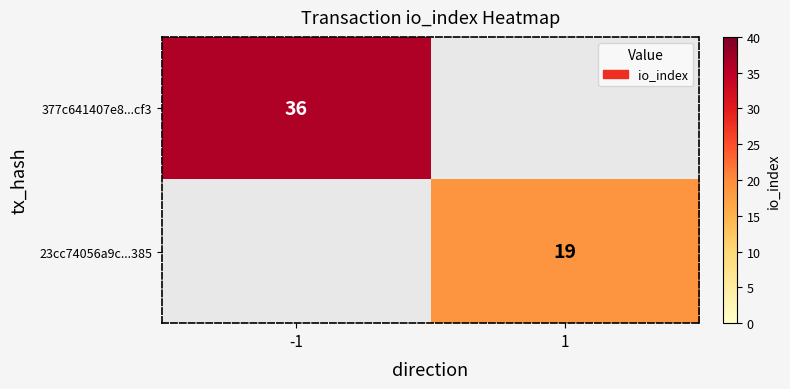

The value of 377c641407e8...cf3 at -1 is 36. True or false?

True